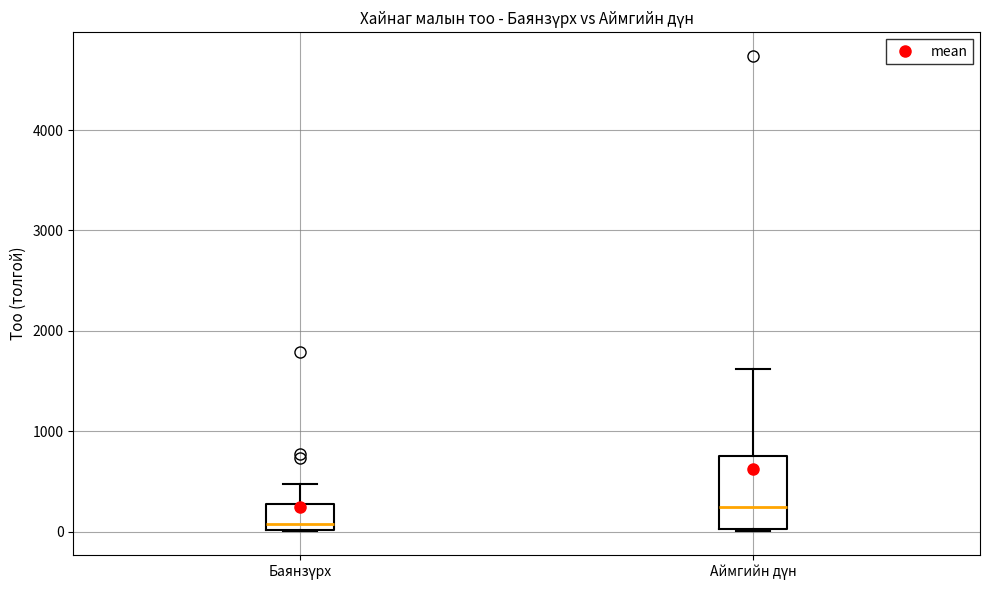

Comparing the boxes themselves (not the whiskers), which one is the tallest?

Аймгийн дүн